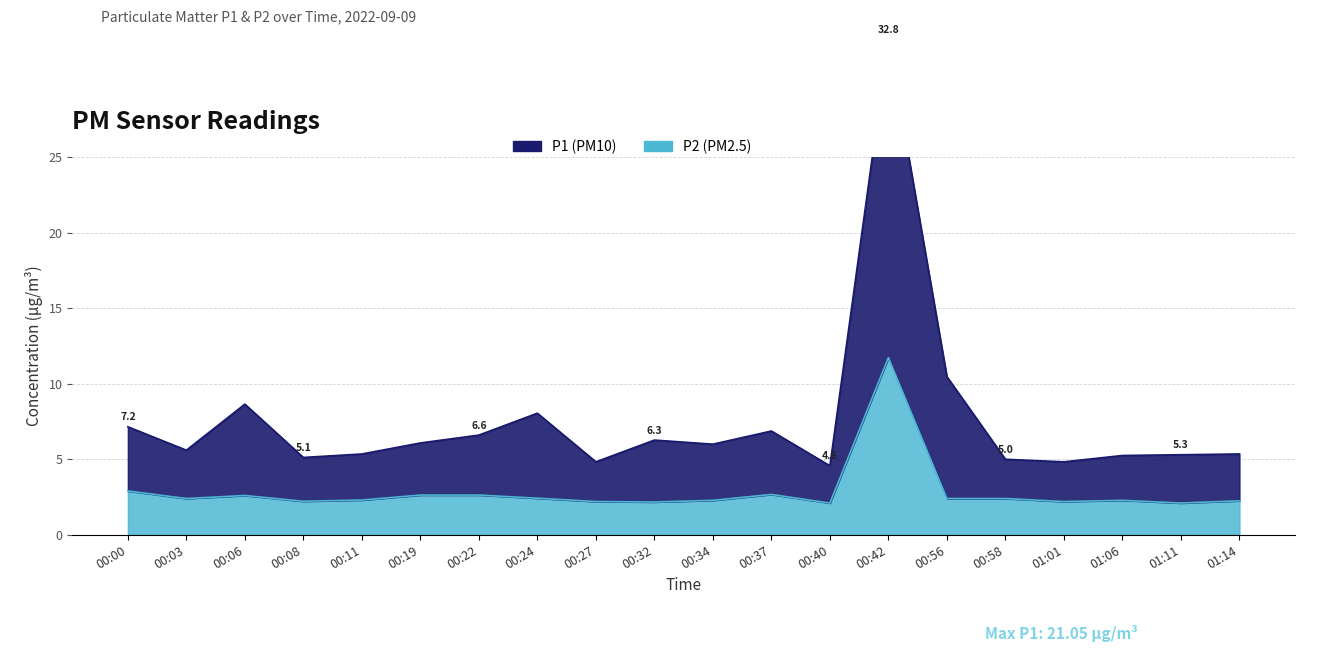

At which category does P1 reach its first local peak?

00:06